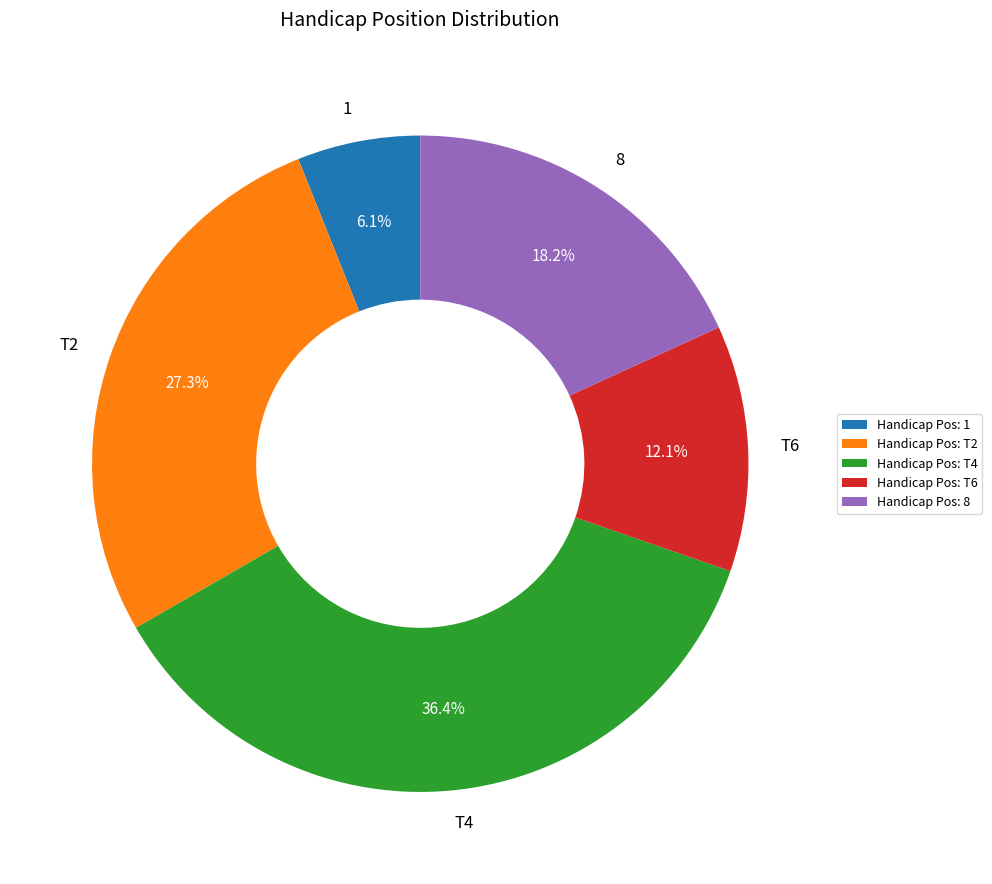

What portion of the pie excludes T2?

72.7%